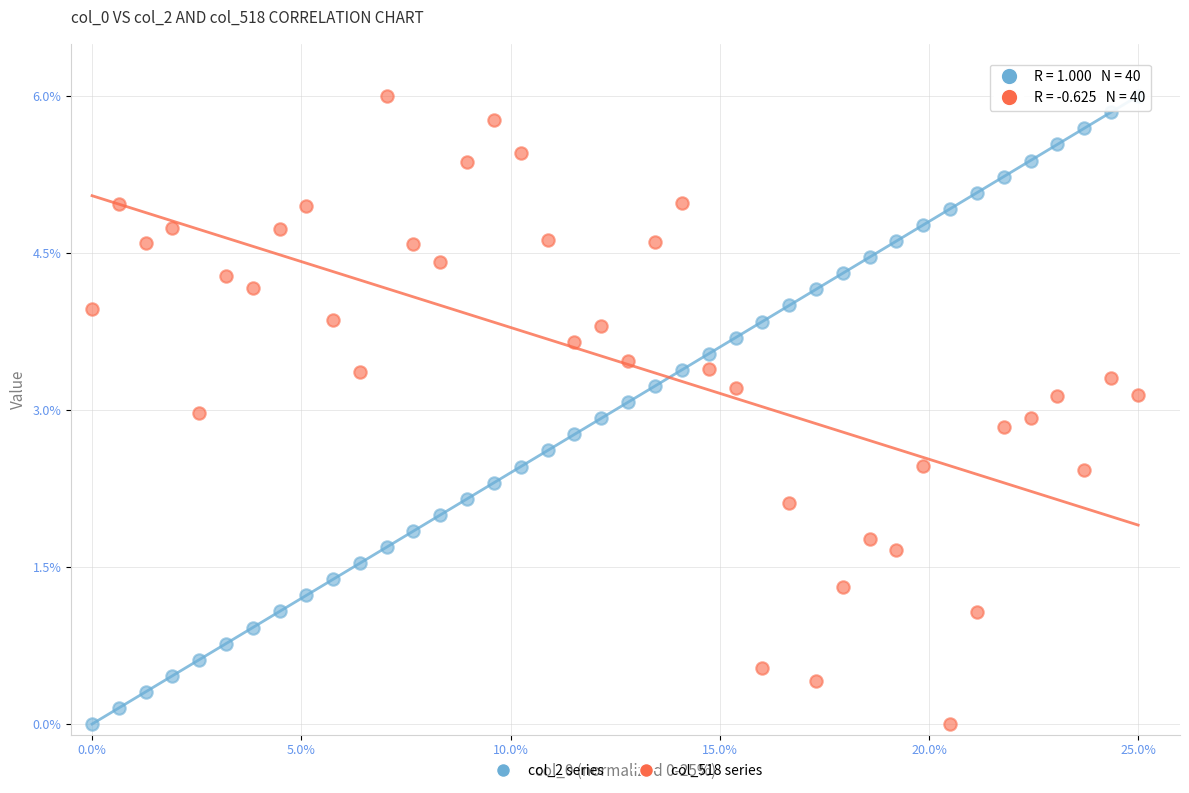

What is the X range (max minus min) for the scatter plot?

25.0